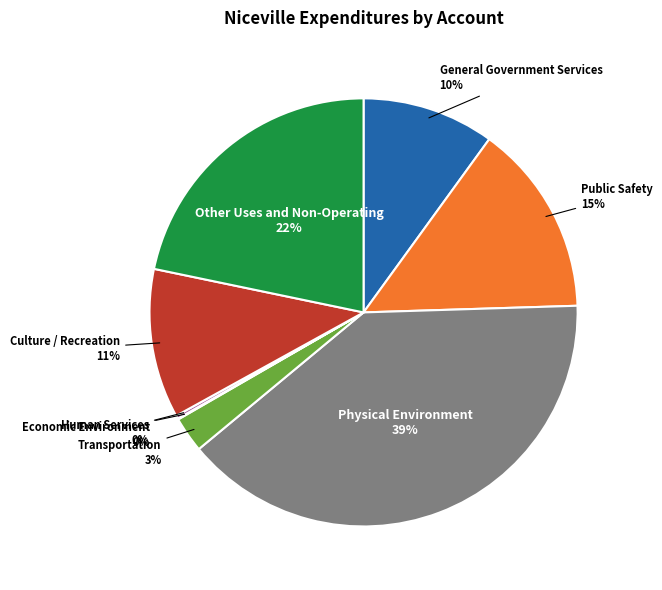

Which slice is the largest?

Physical Environment